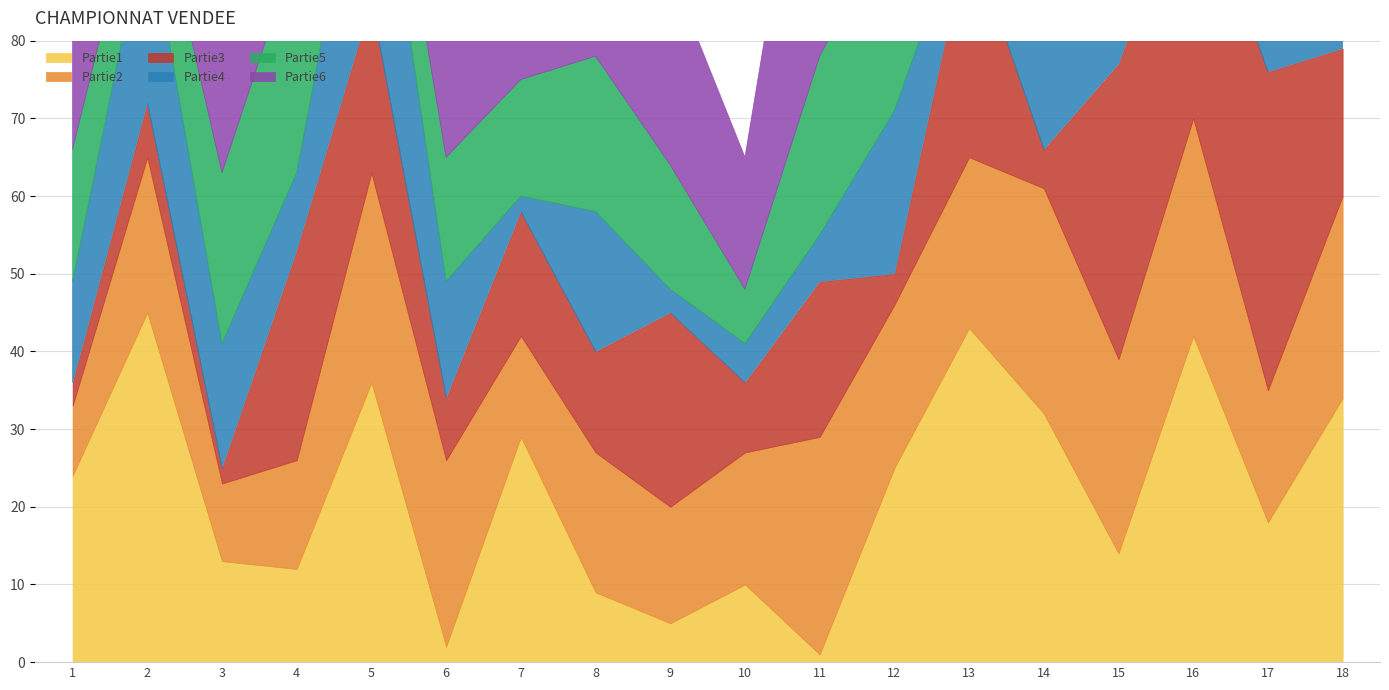

Which series has the largest range (max minus min)?

Partie1